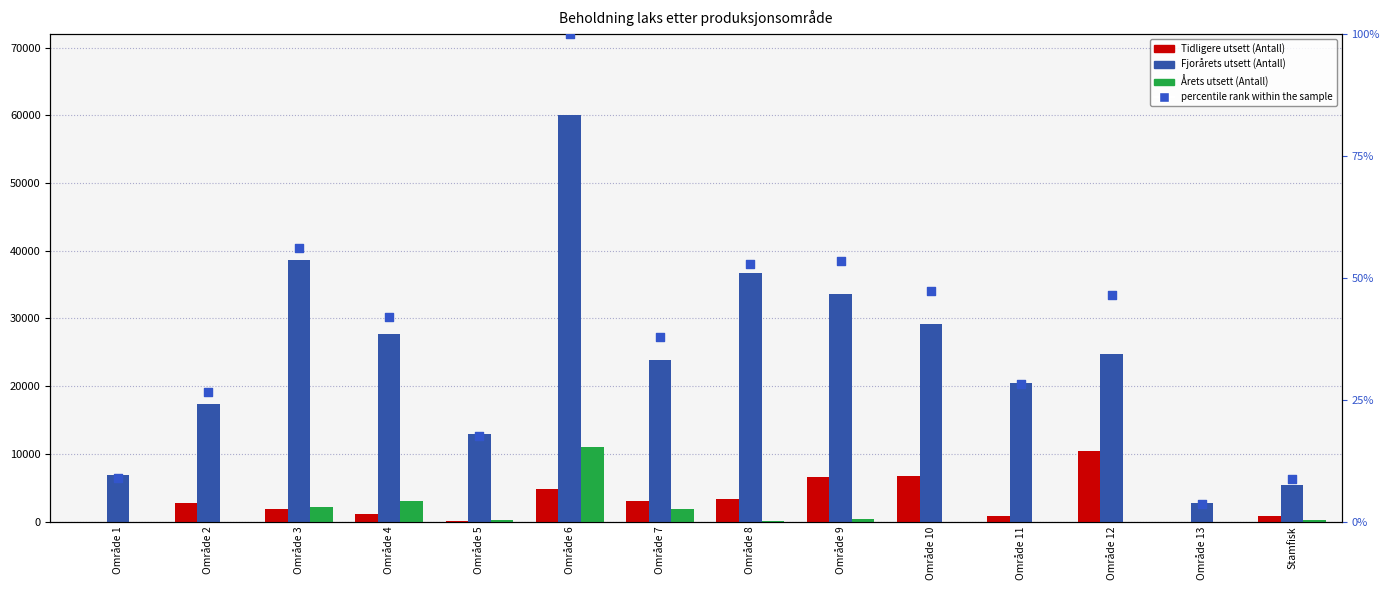

Is the value of Årets utsett (Antall) at Område 13 greater than the value of Fjorårets utsett (Antall) at Område 9?

No